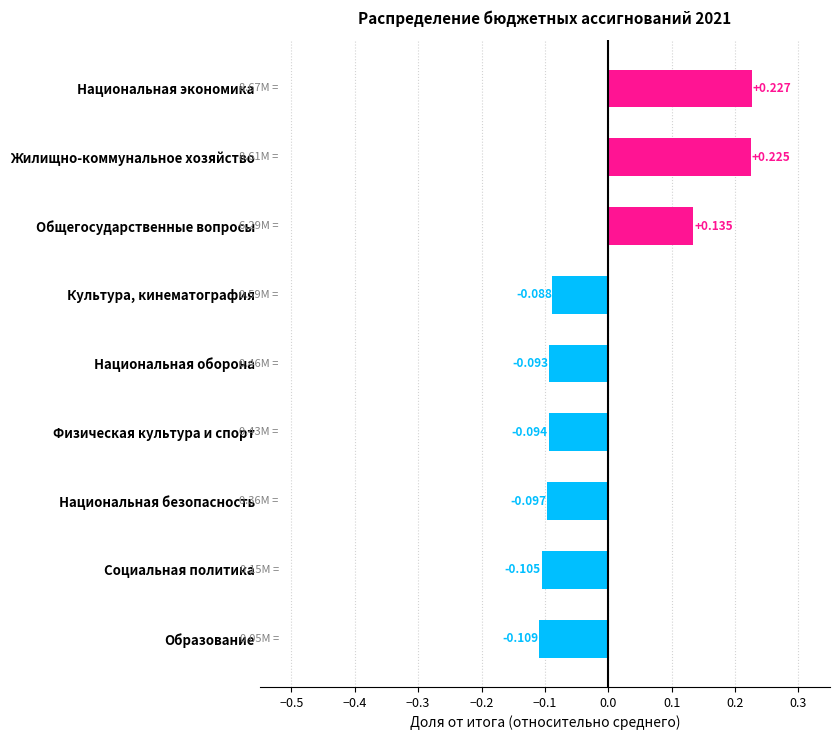

Between Общегосударственные вопросы and Физическая культура и спорт, which is larger?

Общегосударственные вопросы